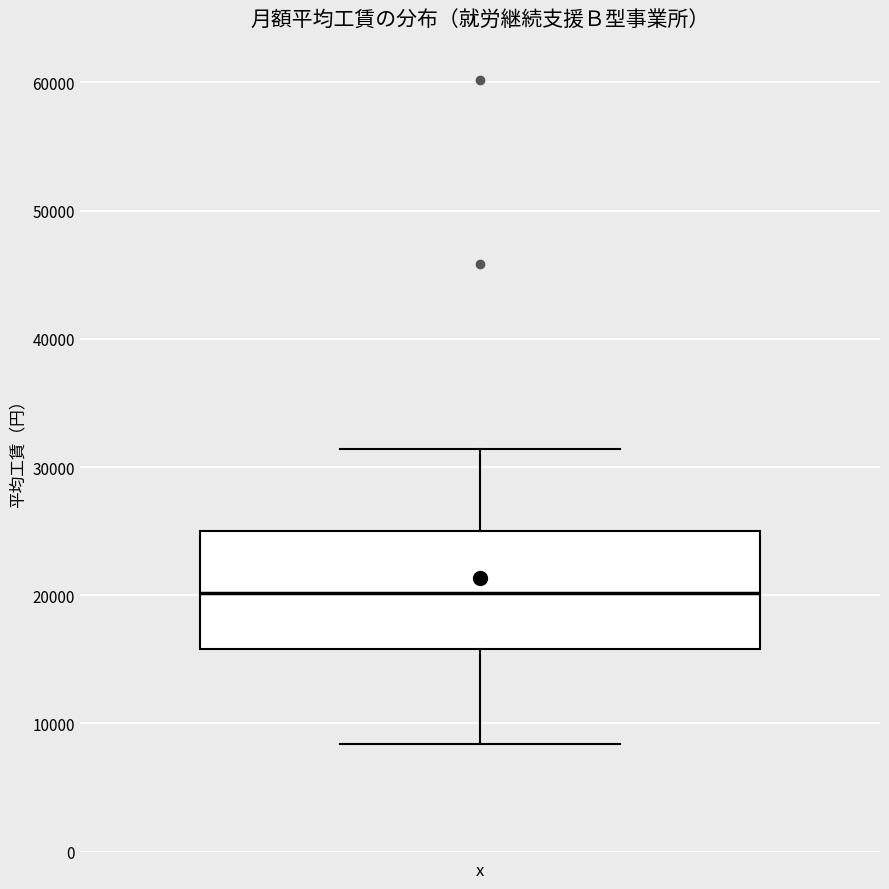

Transcribe this box plot: give where the median line is, the range the box spans, and where the two whiskers end, as read against the y-axis. The values are not printed on the chart, so give them approximately, as read against the axis.

median 20000, box 16000 to 25000, whiskers 8000 to 31000